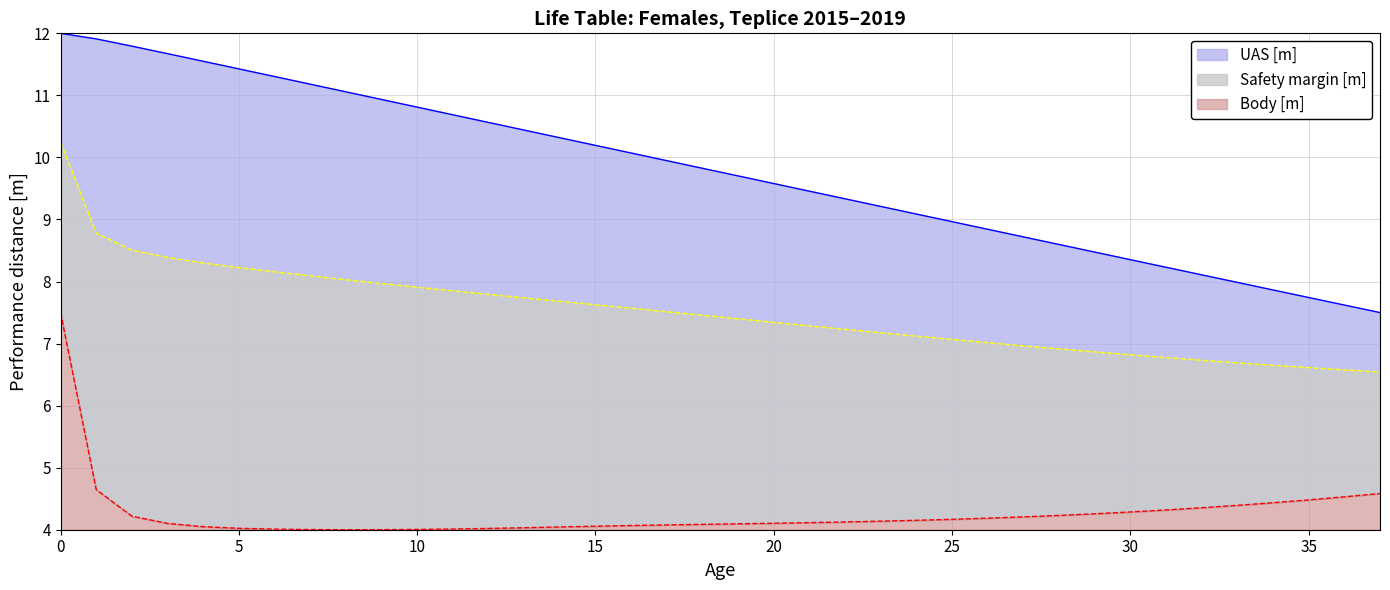

What is the sum of the Body [m] values at 37 and 14?

8.6